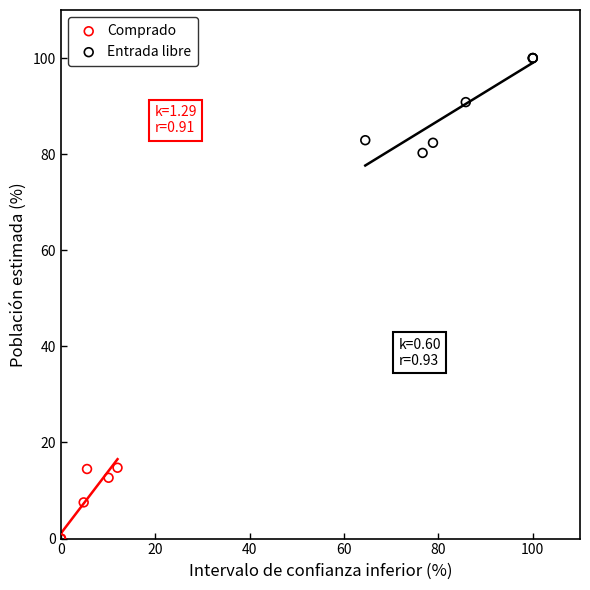

Which series contains the lowest Y value?

Comprado